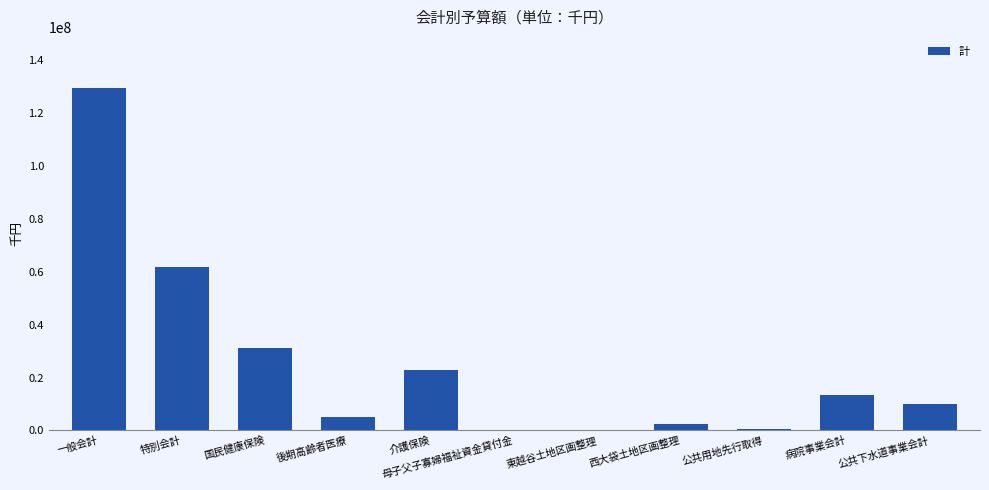

At which category does the chart reach its peak across all series?

一般会計